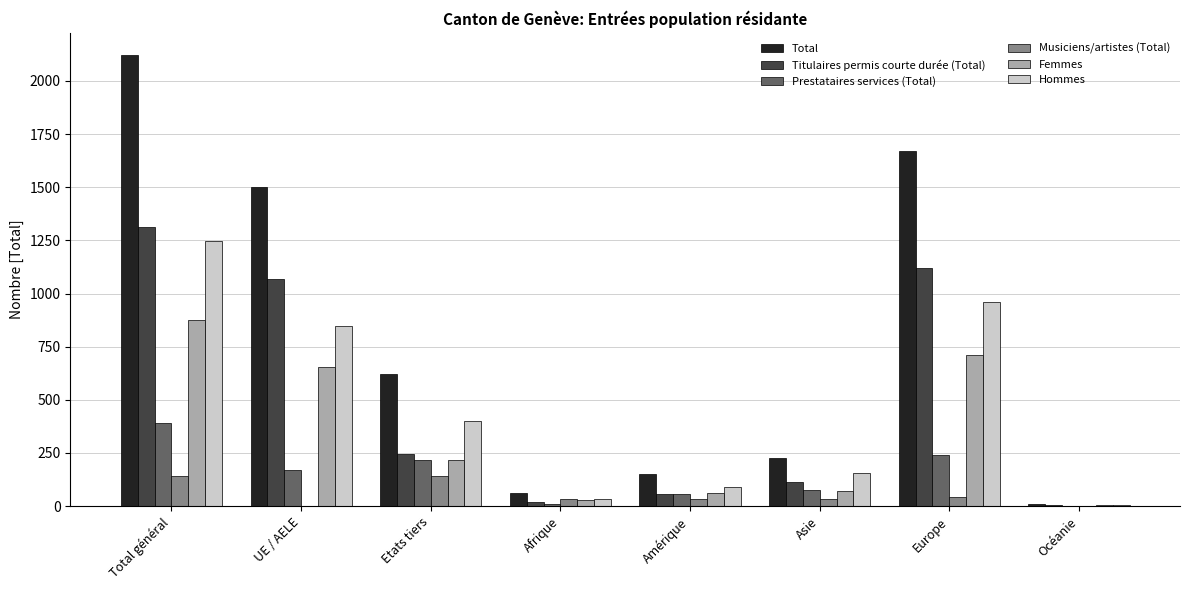

What is the approximate value of Prestataires services (Total) at Océanie?

2